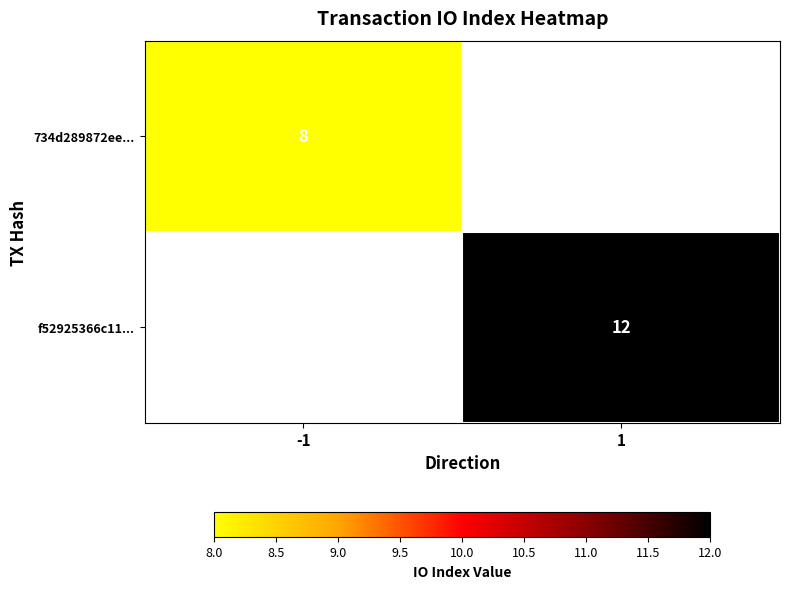

List the labels in order of f52925366c11... value, smallest first.

-1, 1